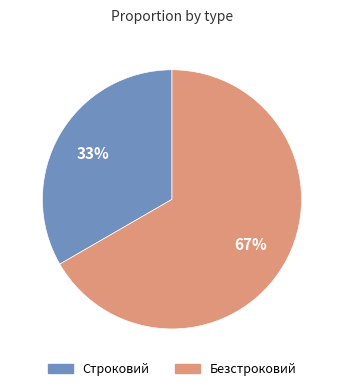

Is it true that Строковий is 21% of the pie?

False